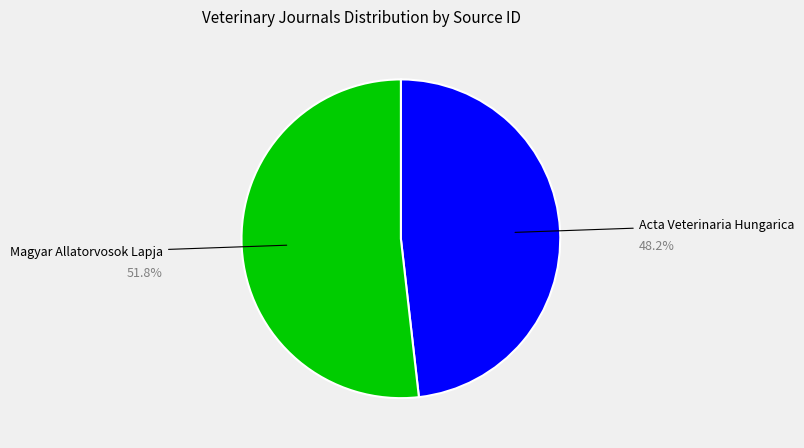

What is the largest slice in the pie chart?

Magyar Allatorvosok Lapja